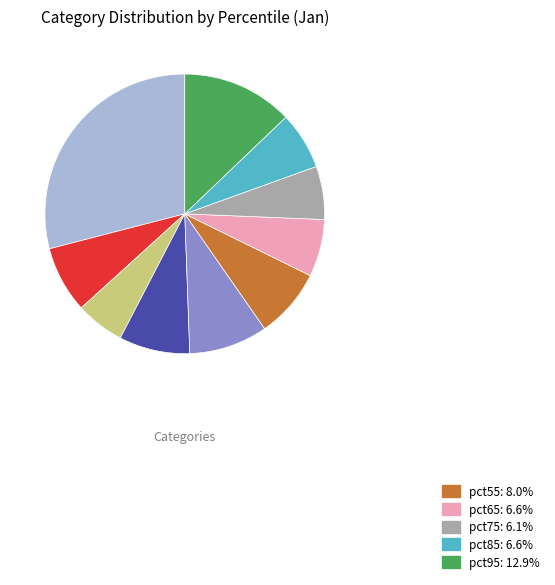

Is there a majority slice in this chart?

No